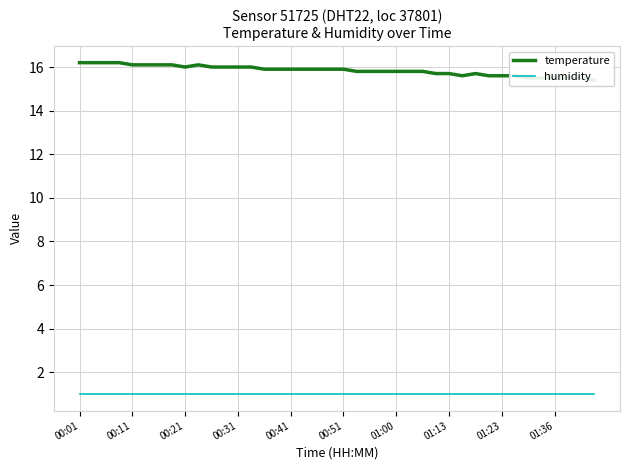

At how many categories does at least one series exceed 2?

40